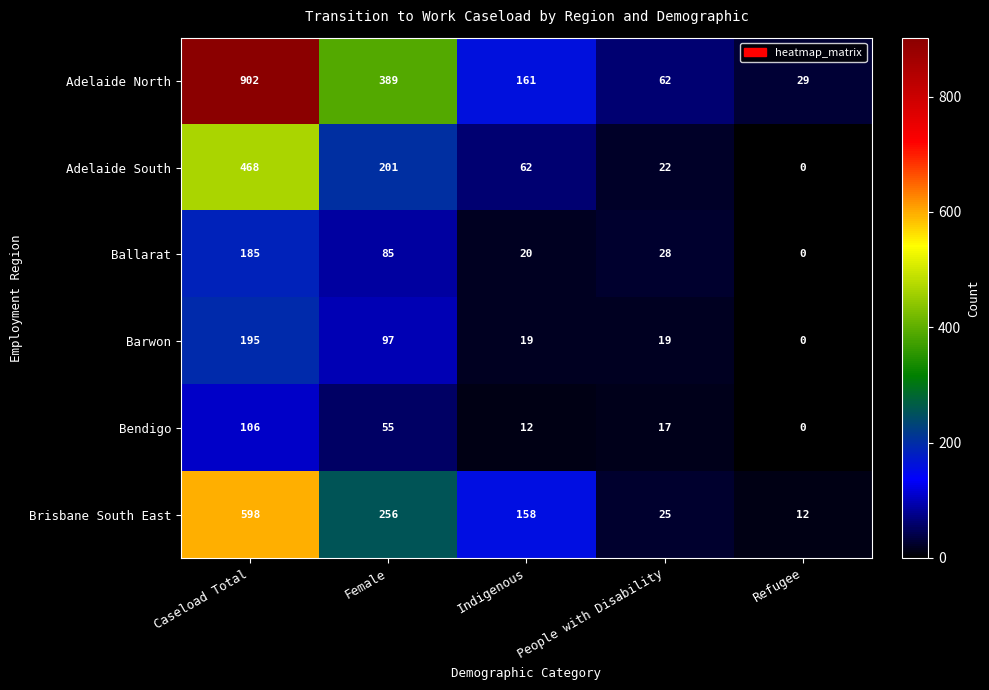

What is the maximum value for Adelaide North?

902